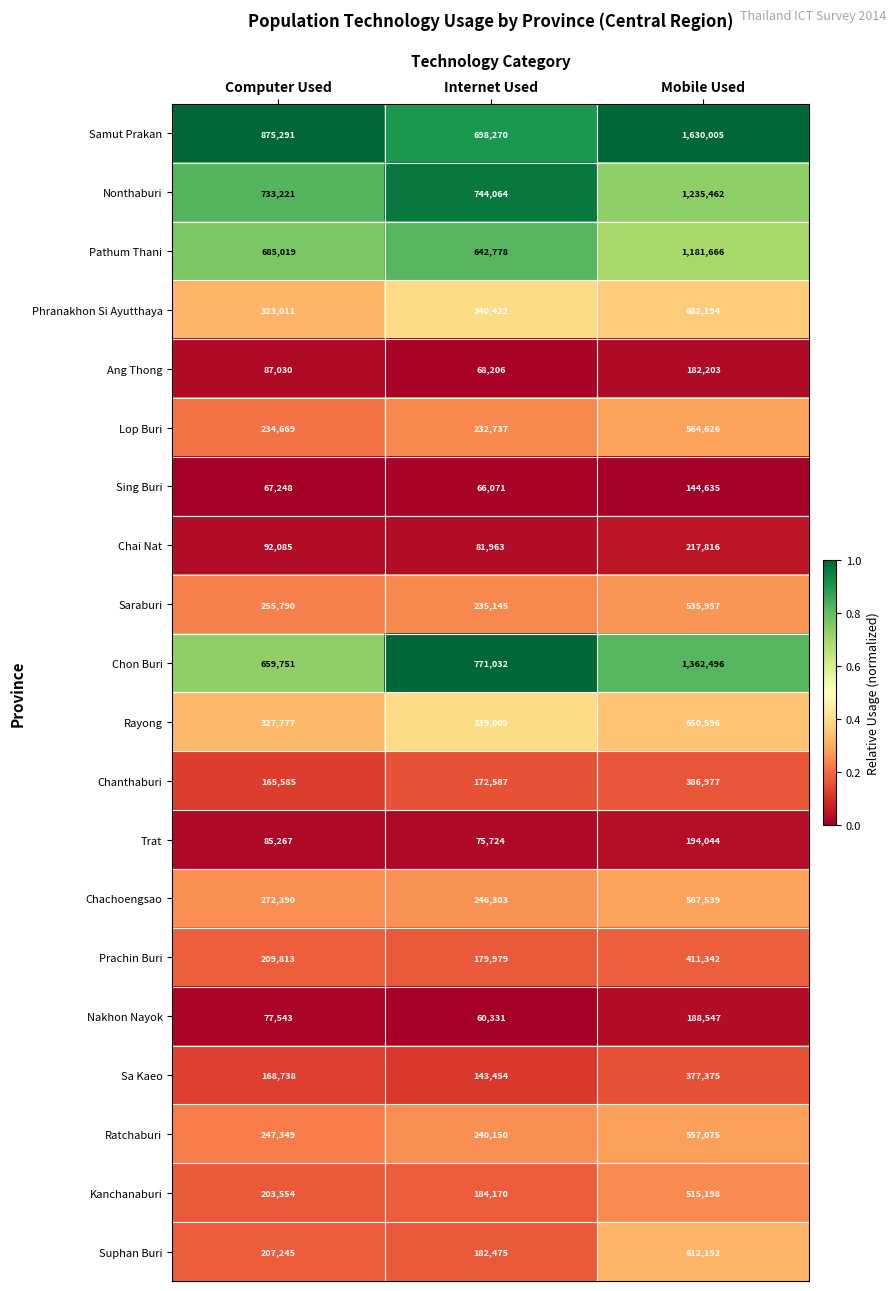

True or false: Chanthaburi has a value of 291426 at Internet Used.

False